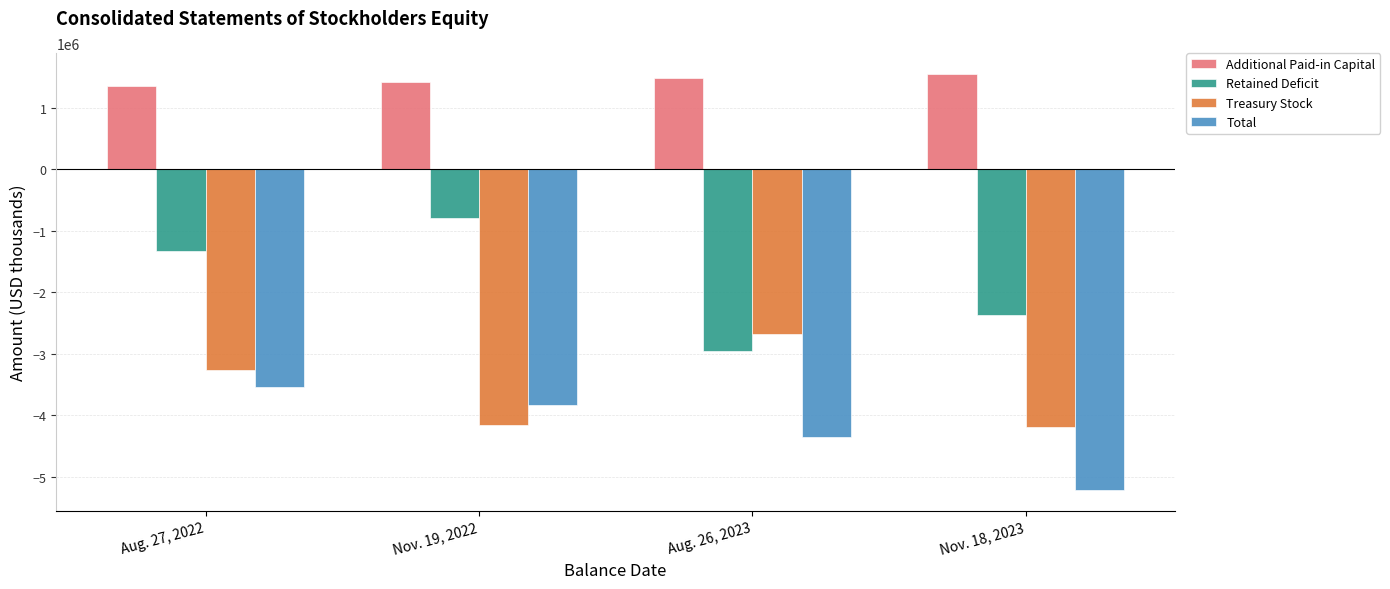

What is the total value across all series at Aug. 26, 2023?

-8509141